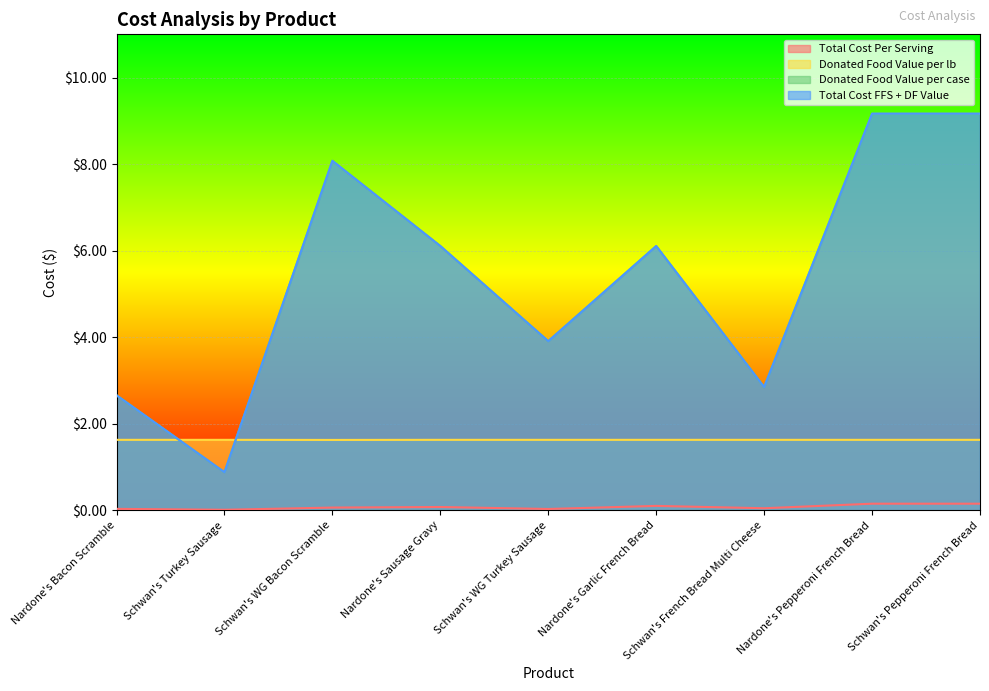

What is the sum of the Donated Food Value per case values at Schwan's French Bread Multi Cheese and Nardone's Garlic French Bread?

9.0